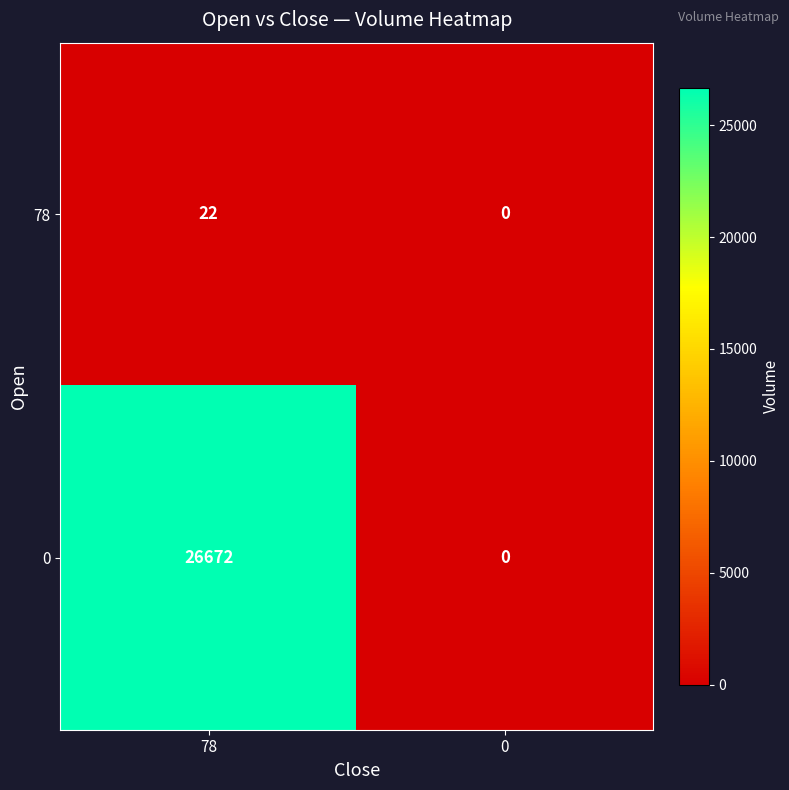

At which category is the sum across all series the highest?

78